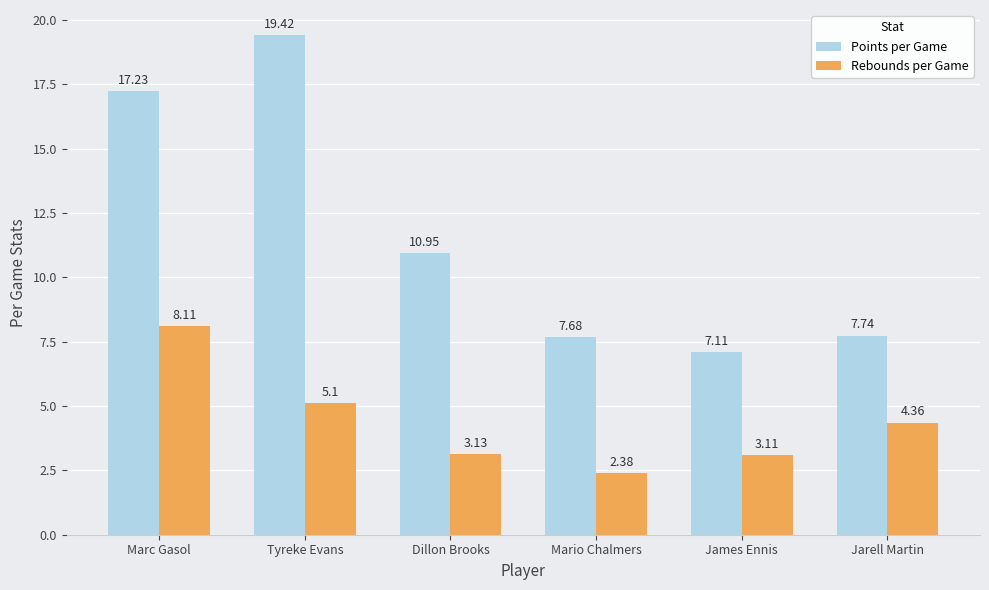

How many bars are there in total?

12